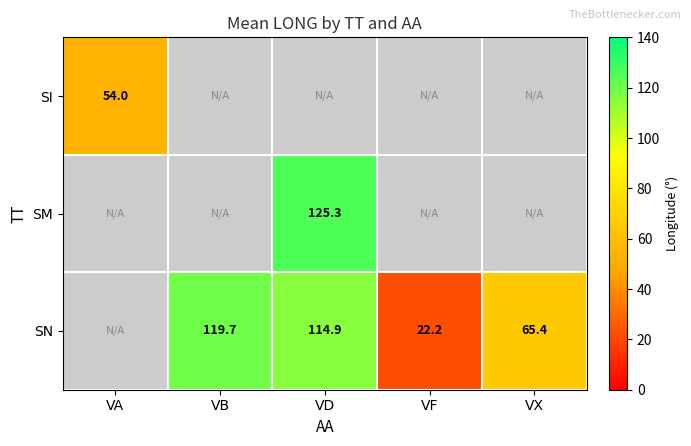

The SN series shows 65.4 at VX. True or false?

True